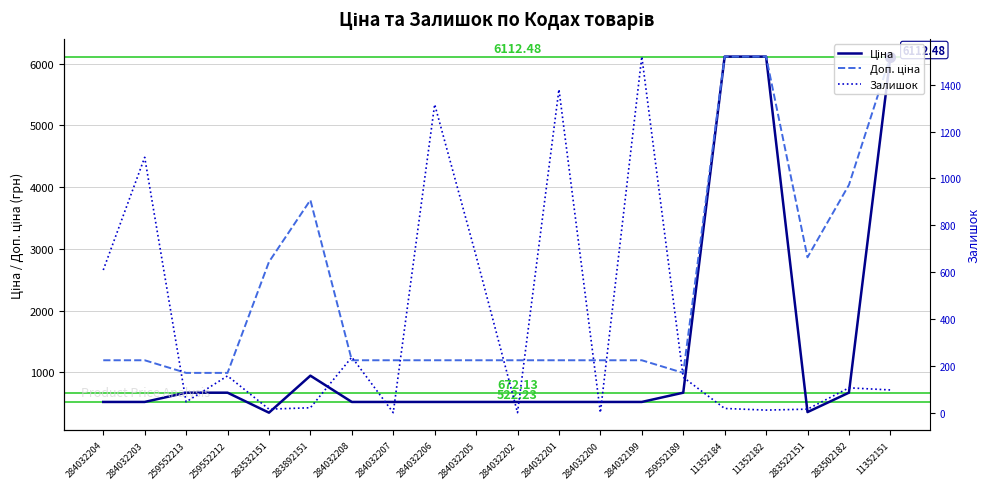

Which label corresponds to the largest value in the chart?

11352184